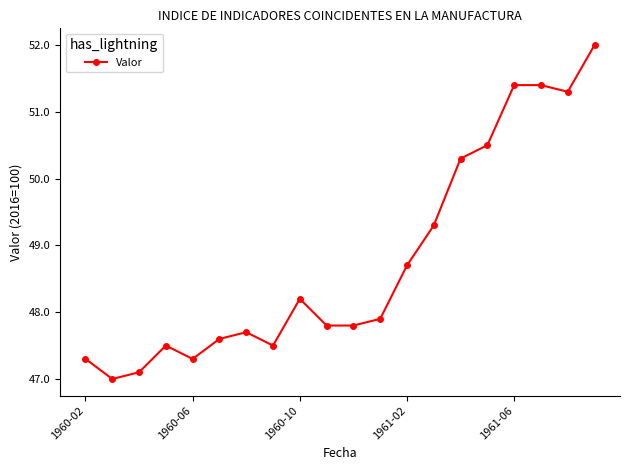

What is the difference between the second highest and minimum values?

4.4